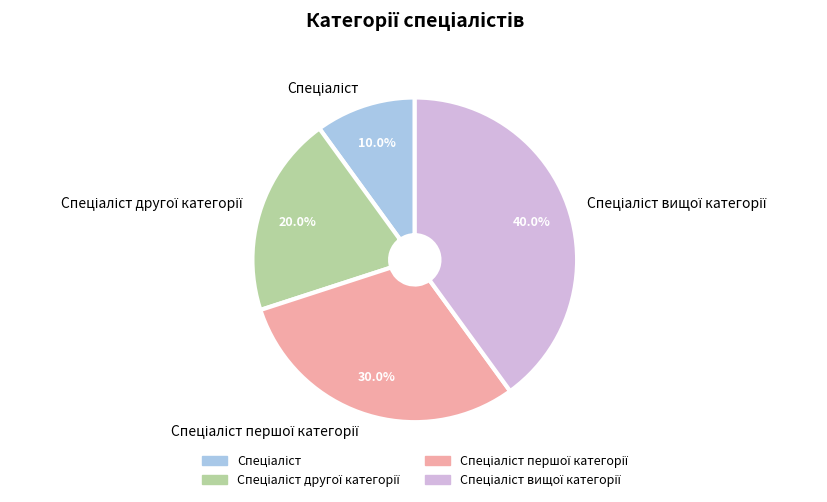

Is there any slice that represents more than half of the pie?

No